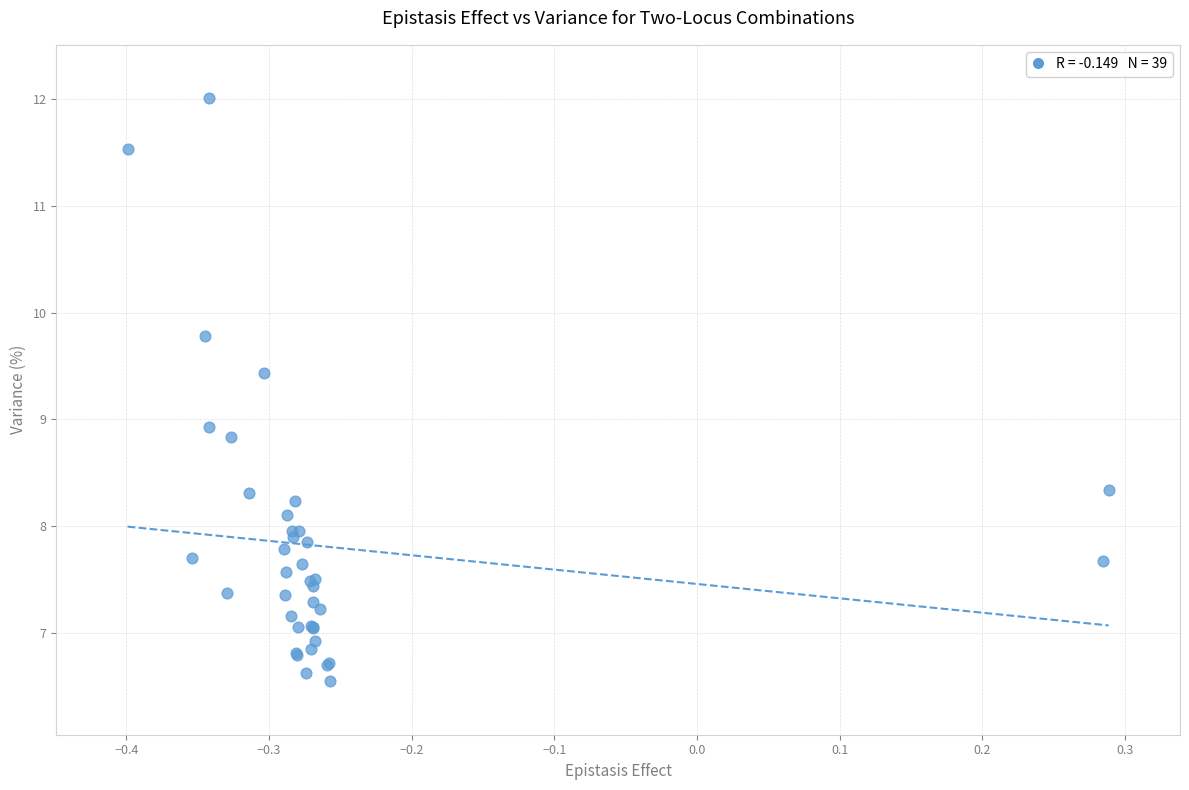

What Y value in the scatter plot is closest to 9?

8.9